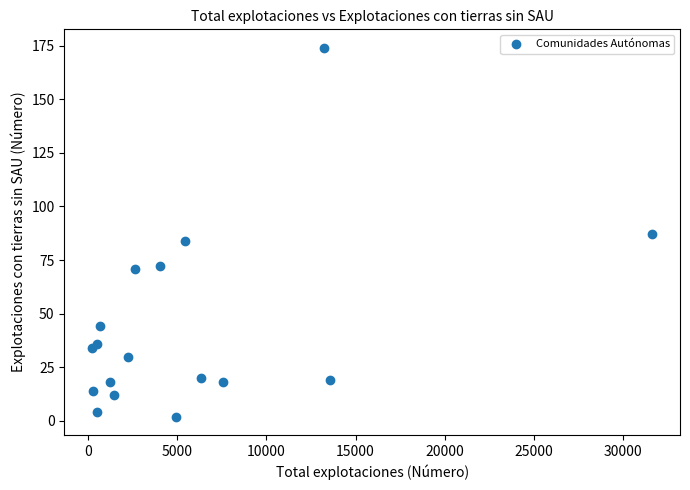

What is the range of X values (max minus min)?

31373